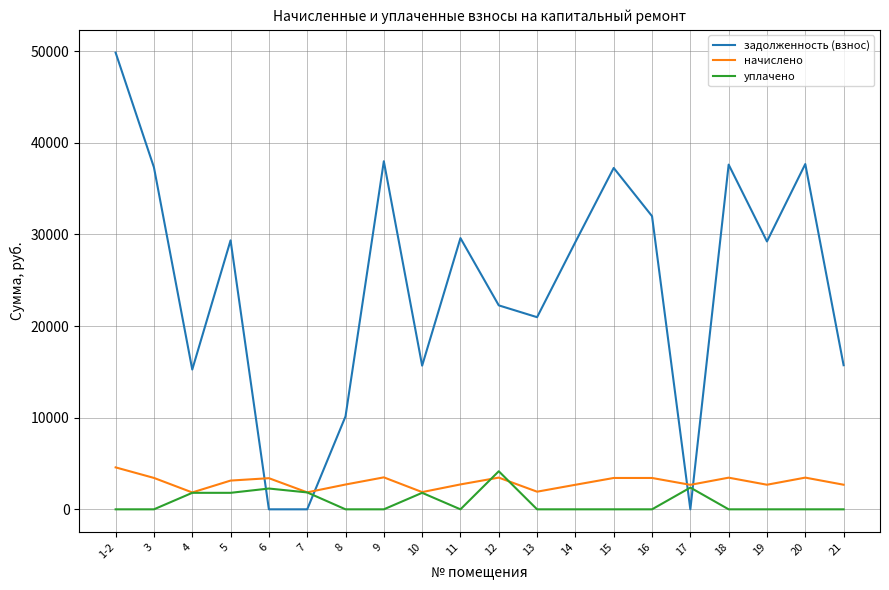

Which series has the largest range (max minus min)?

задолженность (взнос)